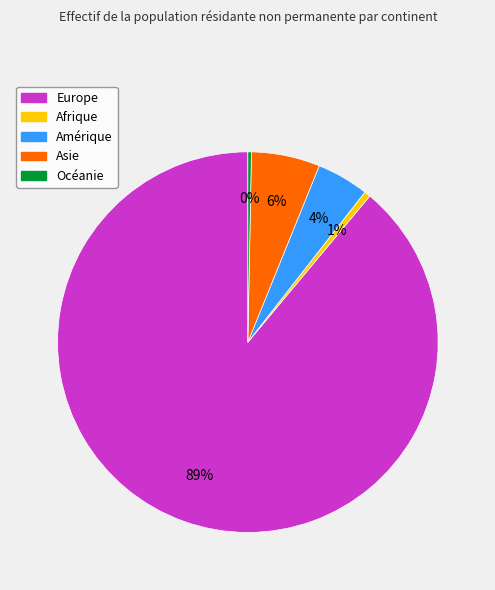

Is there any slice that represents more than half of the pie?

Yes